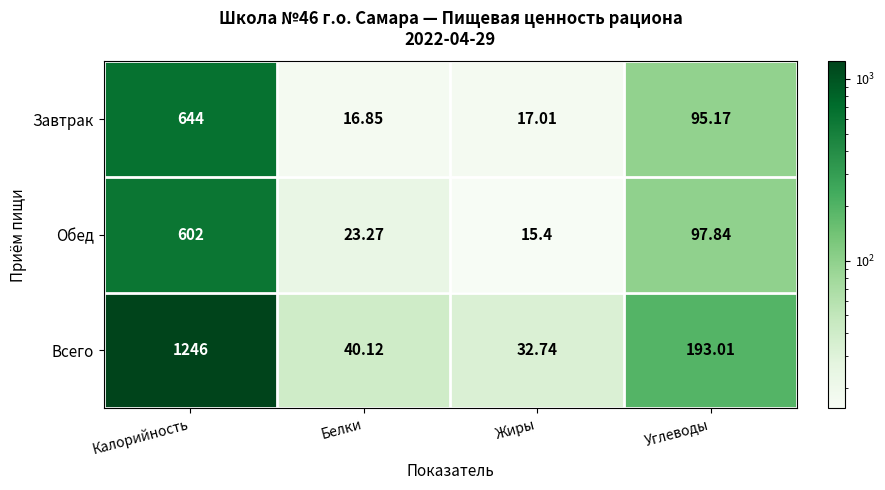

At which label does Завтрак first exceed 95?

Калорийность